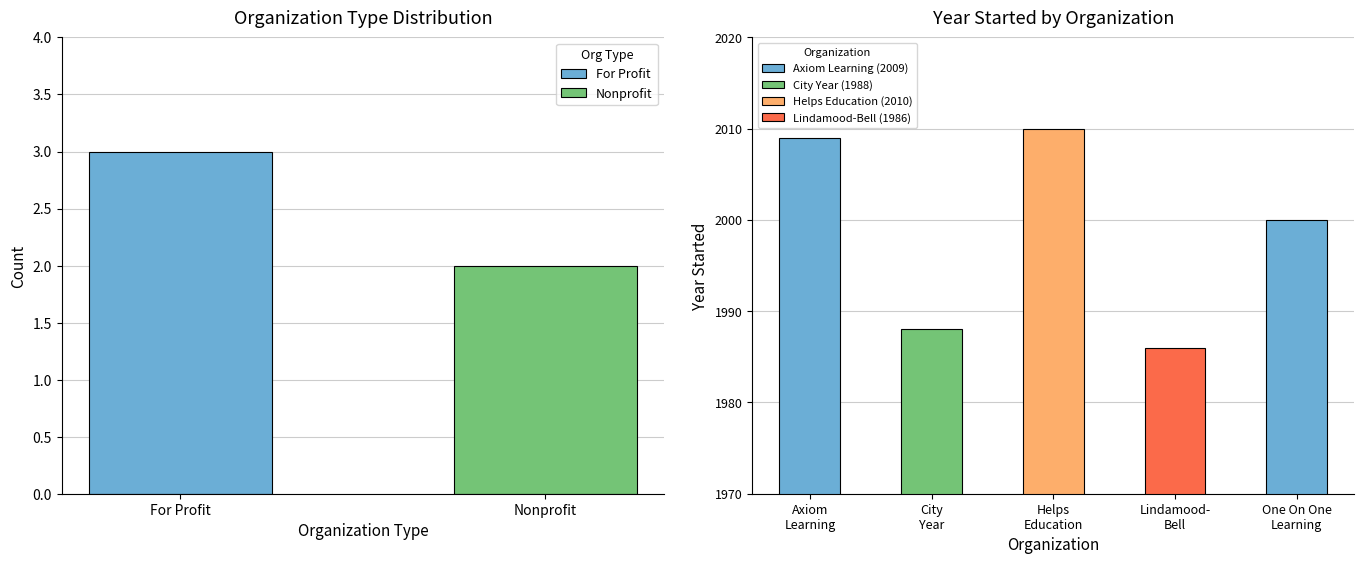

Count the number of values greater than 2000.

2